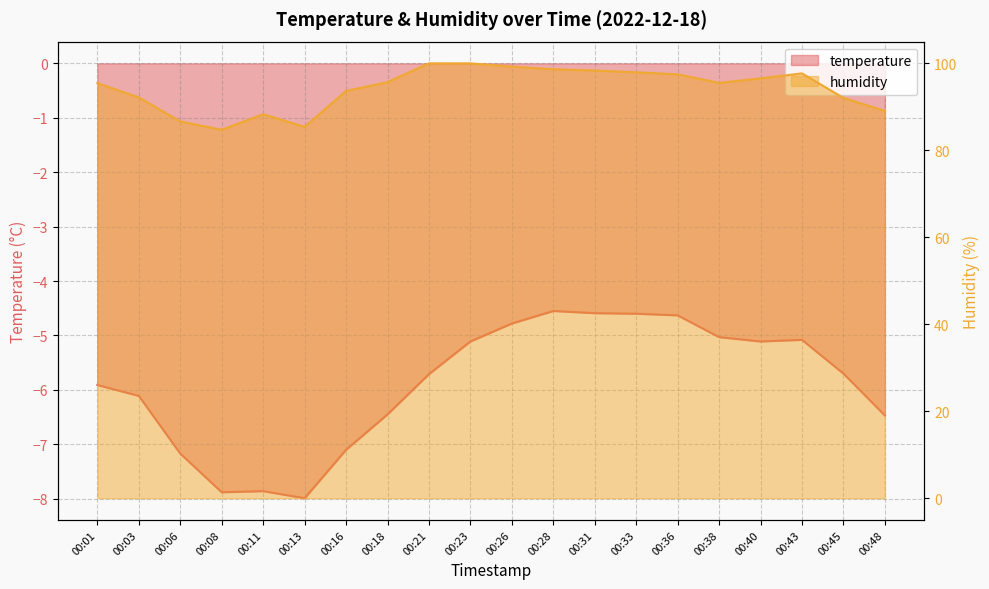

How many interior local peaks does the temperature series have?

3